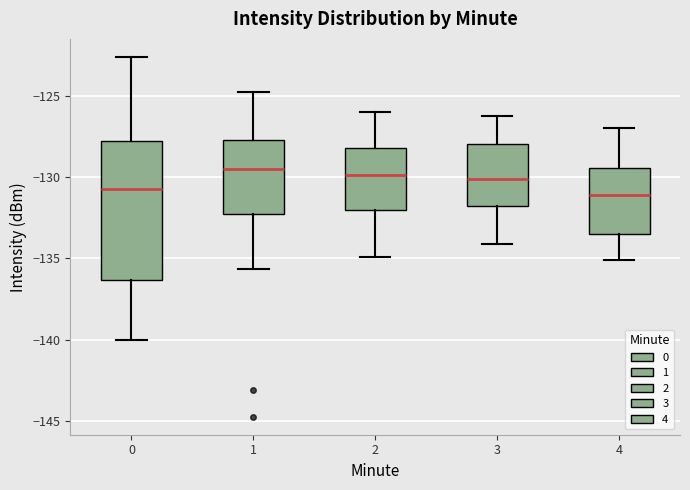

Reading left to right, read every box against the y-axis: the position of its median line, the range the box covers, and the ends of its whiskers. The values are not printed on the chart, so give them approximately, as read against the axis.

0: median -131.0, box -136.5 to -128.0, whiskers -140.0 to -122.5
1: median -129.5, box -132.5 to -127.5, whiskers -135.5 to -125.0
2: median -130.0, box -132.0 to -128.0, whiskers -135.0 to -126.0
3: median -130.0, box -132.0 to -128.0, whiskers -134.0 to -126.0
4: median -131.0, box -133.5 to -129.5, whiskers -135.0 to -127.0